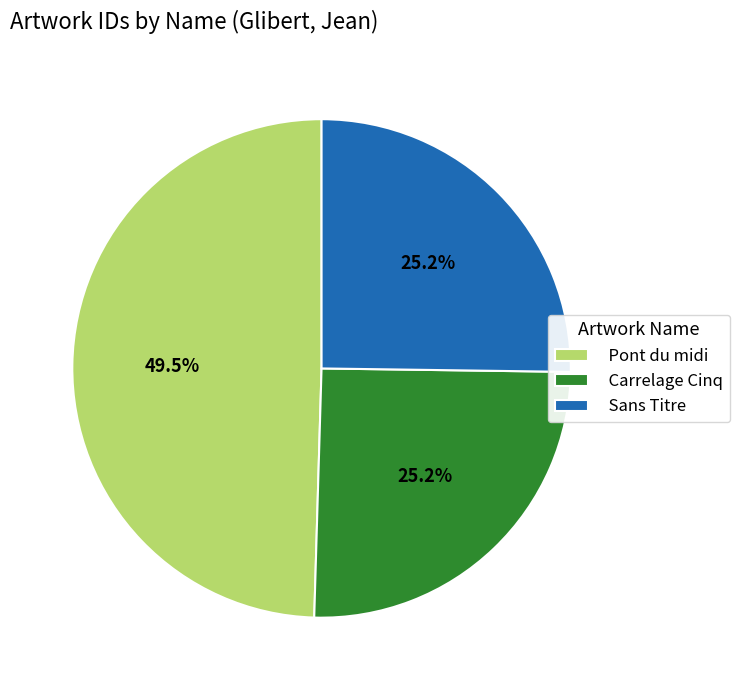

What portion of the pie excludes Pont du midi?

50.5%